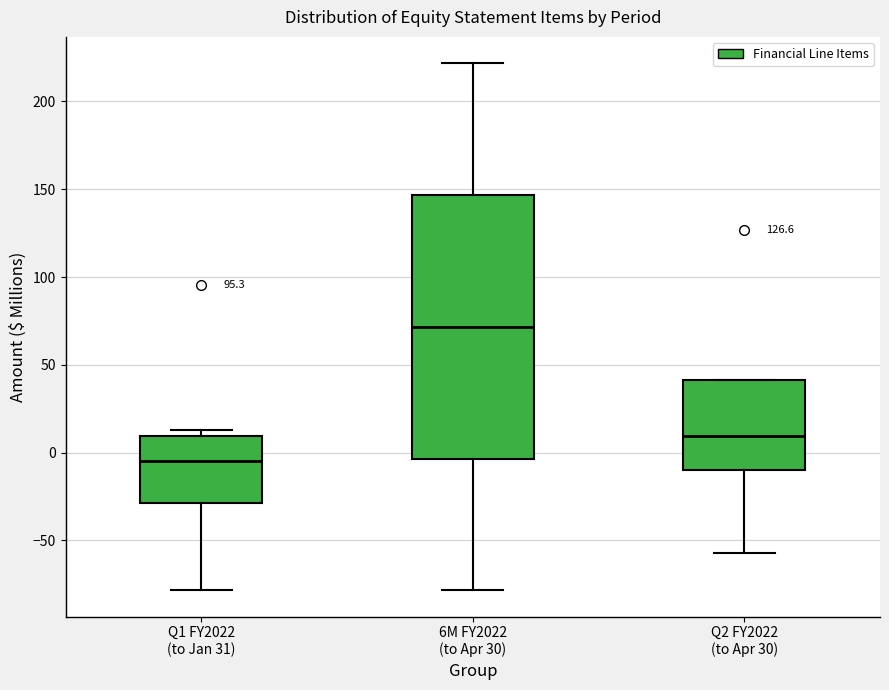

Reading left to right, read every box against the y-axis: the position of its median line, the range the box covers, and the ends of its whiskers. The values are not printed on the chart, so give them approximately, as read against the axis.

Q1 FY2022 (to Jan 31): median -5, box -30 to 10, whiskers -80 to 15
6M FY2022 (to Apr 30): median 70, box -5 to 145, whiskers -80 to 220
Q2 FY2022 (to Apr 30): median 10, box -10 to 40, whiskers -55 to 40